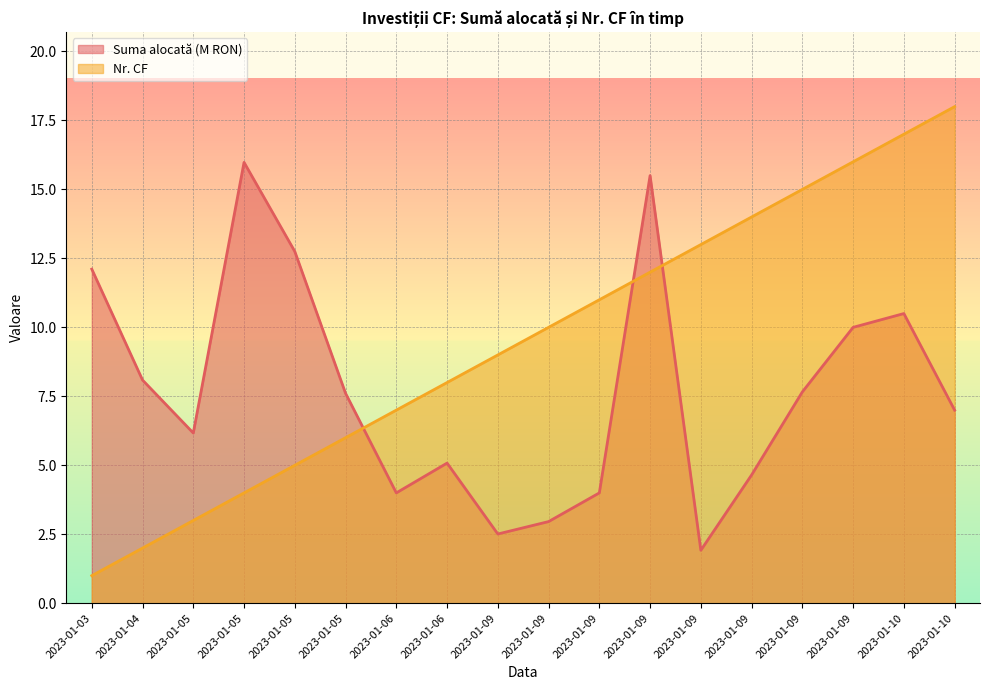

At which label does Suma alocată (M RON) first exceed 7?

2023-01-03